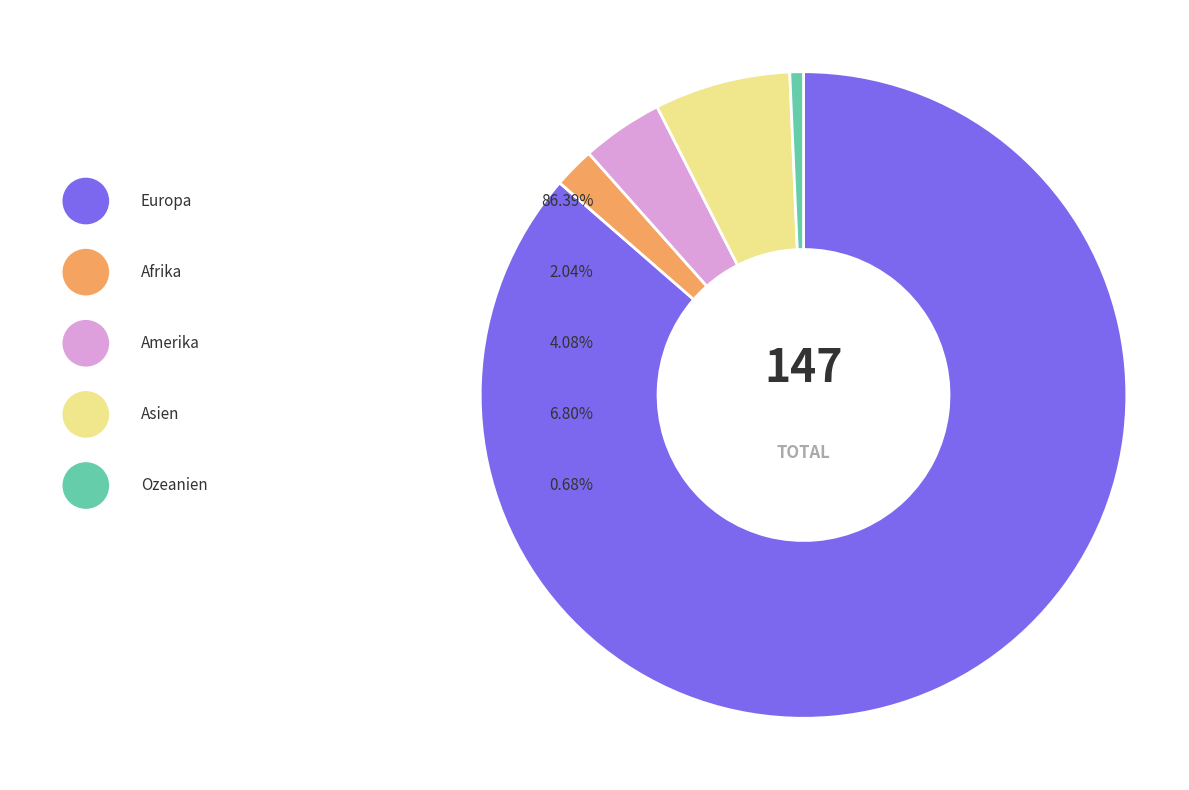

Between Afrika and Ozeanien, which is larger?

Afrika